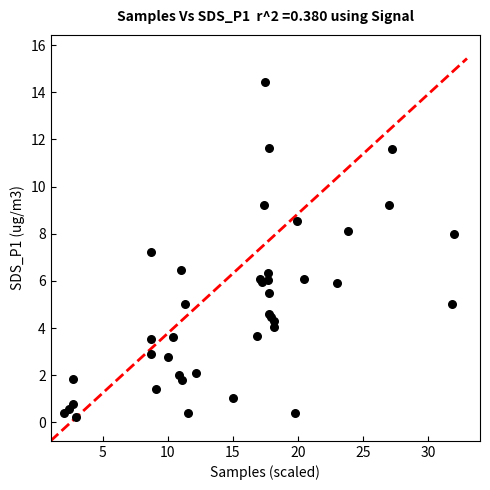

What Y value in the scatter plot is closest to 7?

7.2